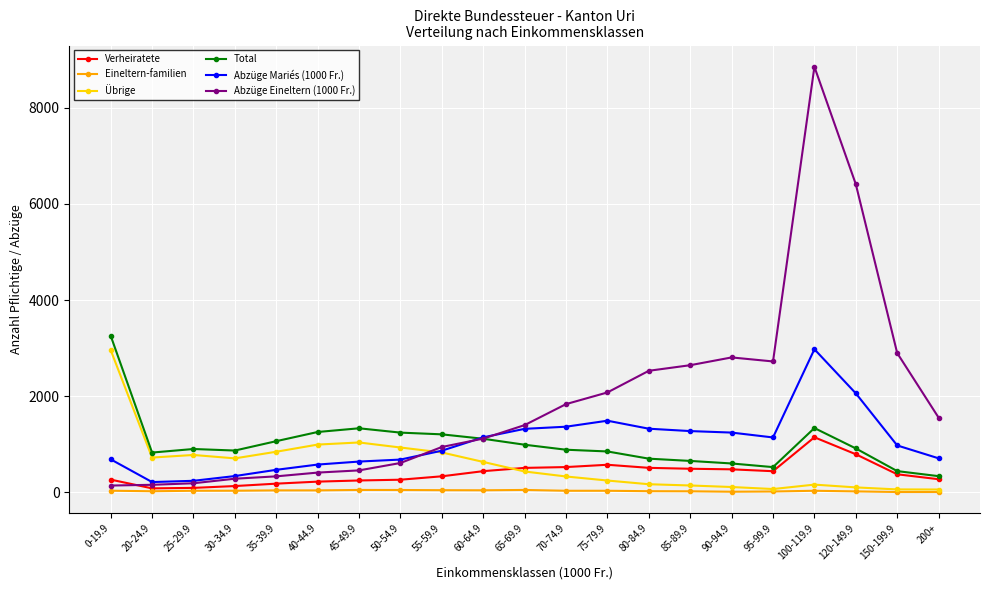

Which label corresponds to the largest value in the chart?

100-119.9